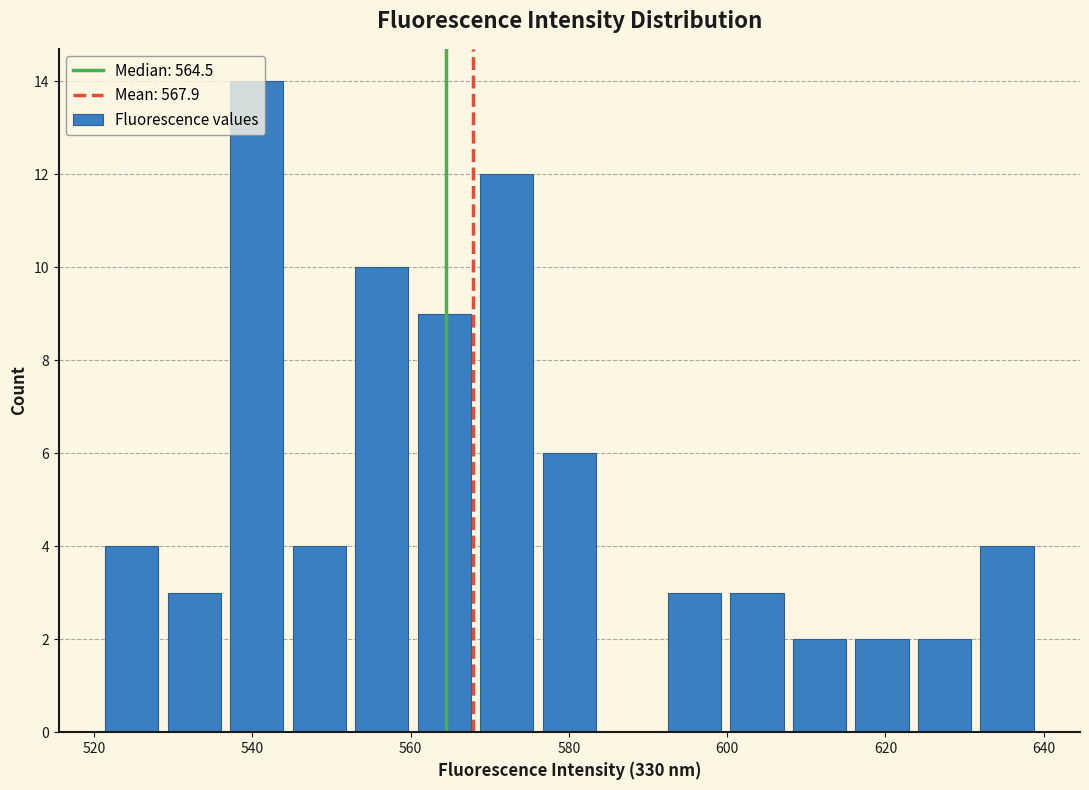

Read against the x-axis, roughly where is the centre of the tallest bar?

540